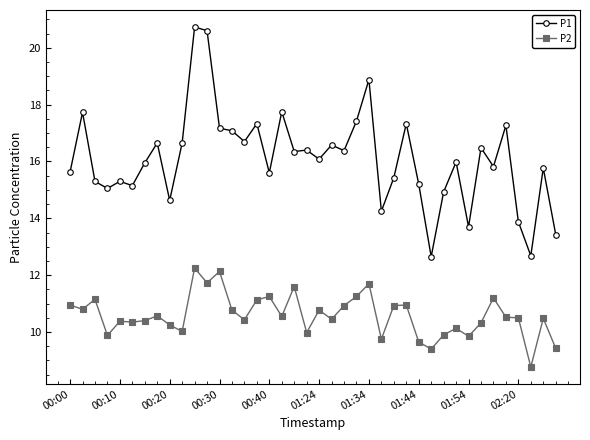

What are all the series names shown in the legend?

P1, P2